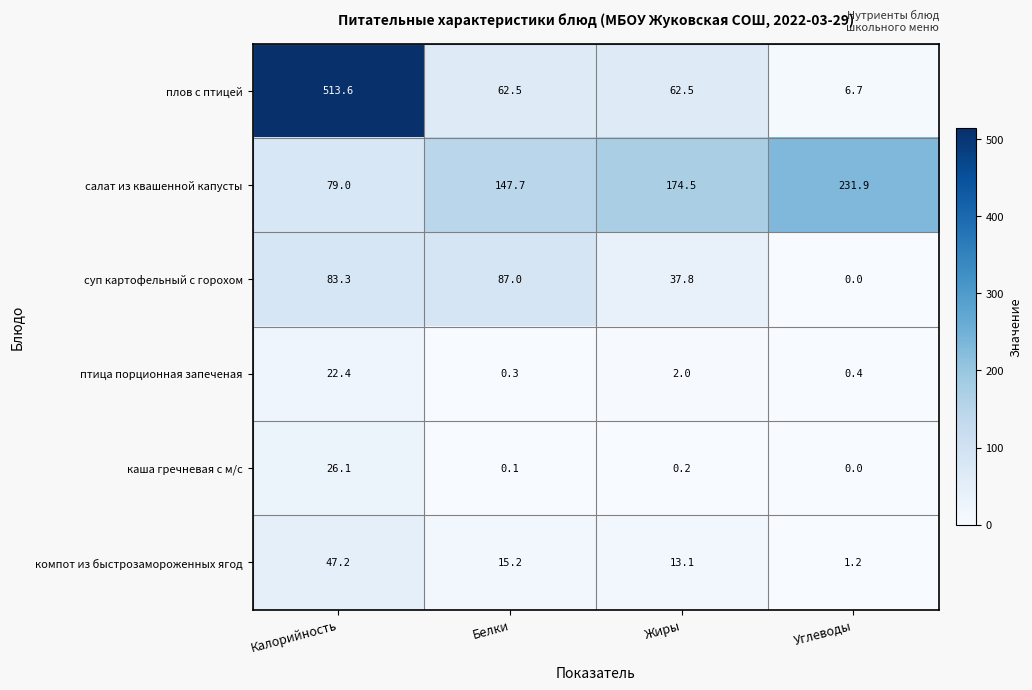

How many categories are shown in the chart?

4